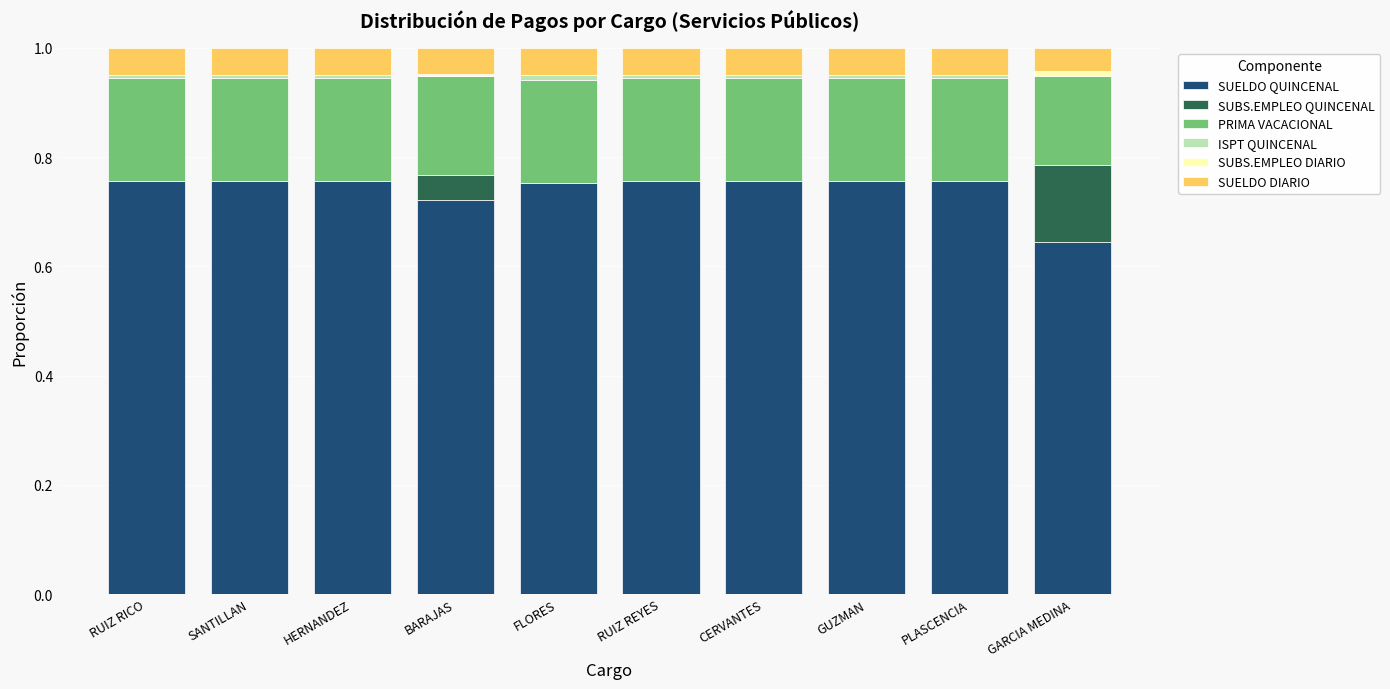

Are the bars horizontal?

No